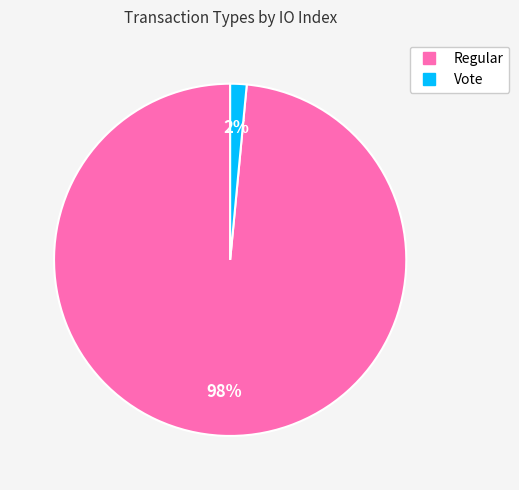

Between Vote and Regular, which is larger?

Regular